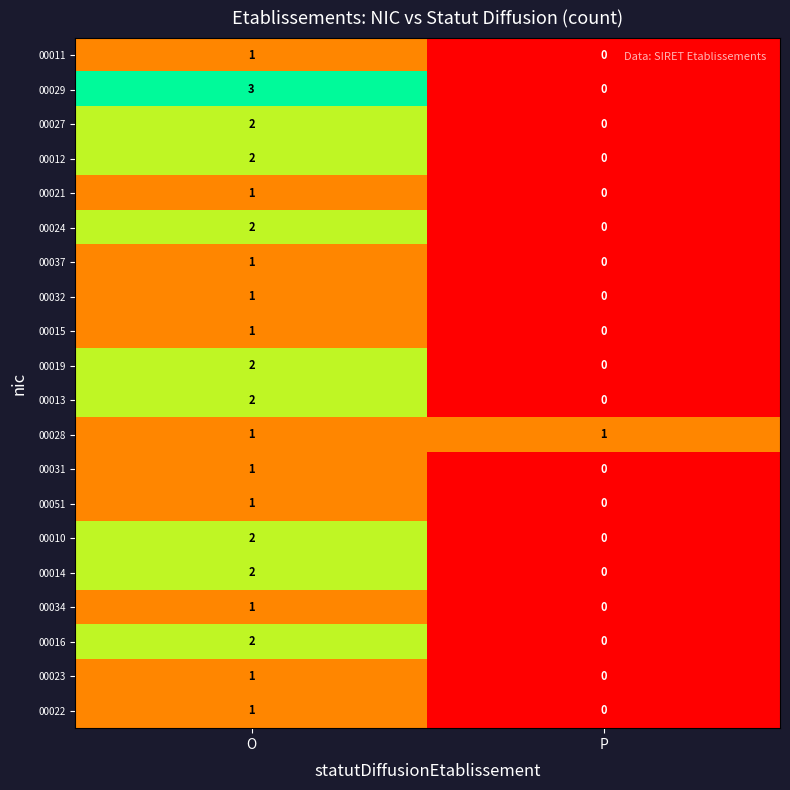

At which category does the chart reach its minimum across all series?

P